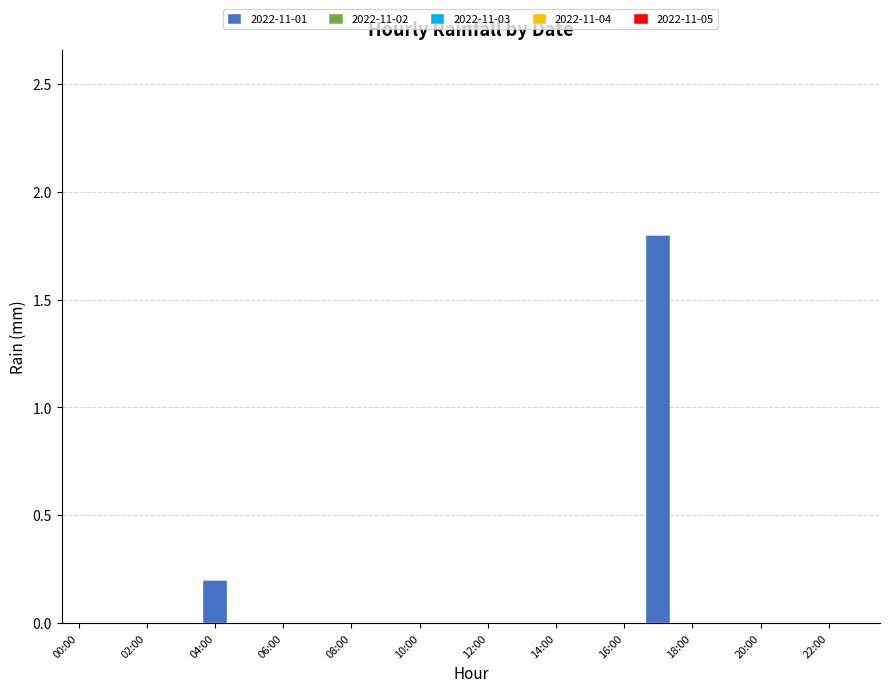

What is the sum of all values?

2.0